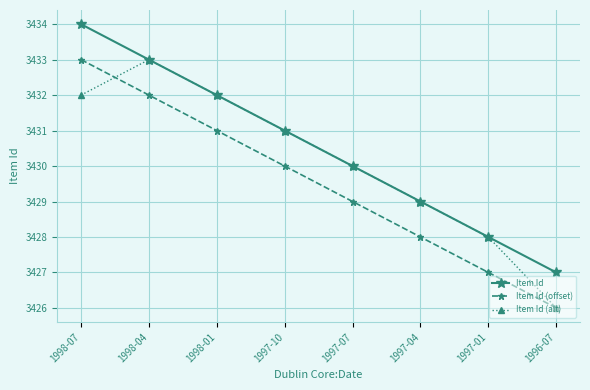

Is the value of Item Id (alt) at 1997-01 greater than the value of Item Id (offset) at 1996-07?

Yes